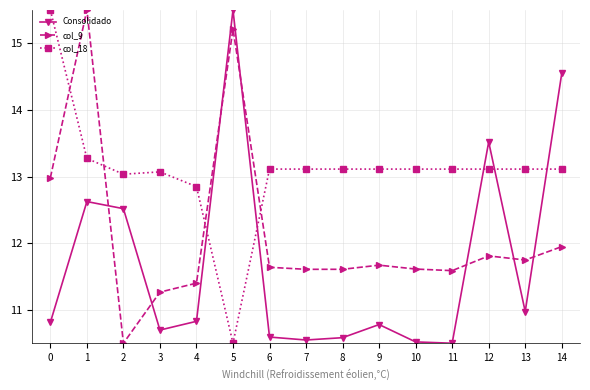

What is the maximum value for Consolidado?

15.5